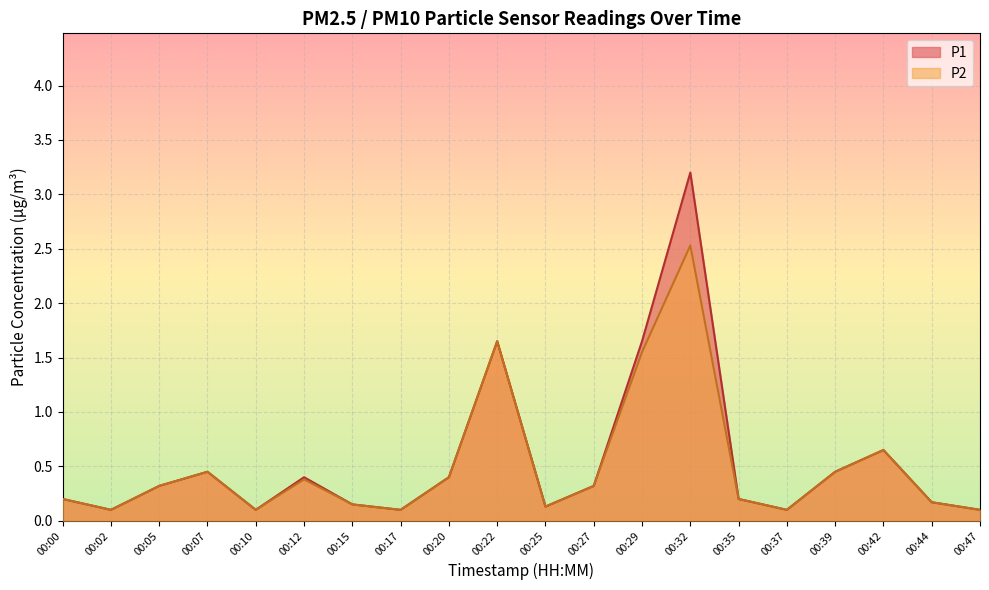

Count the number of data series in this chart.

2